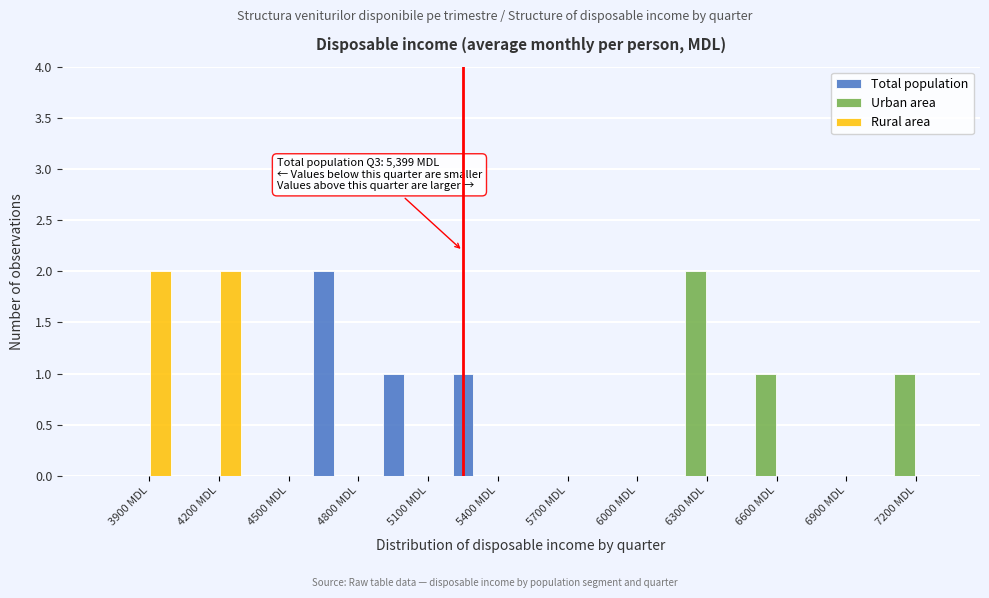

Between 3900 MDL and 6000 MDL, which series saw the biggest shift?

Rural area